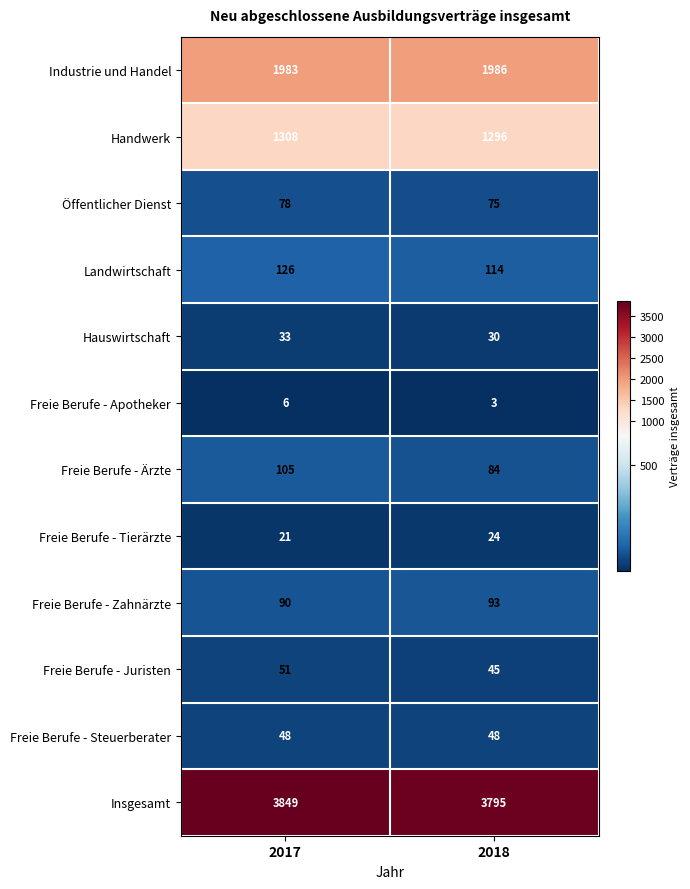

What is the sum of all Freie Berufe - Zahnärzte values?

183